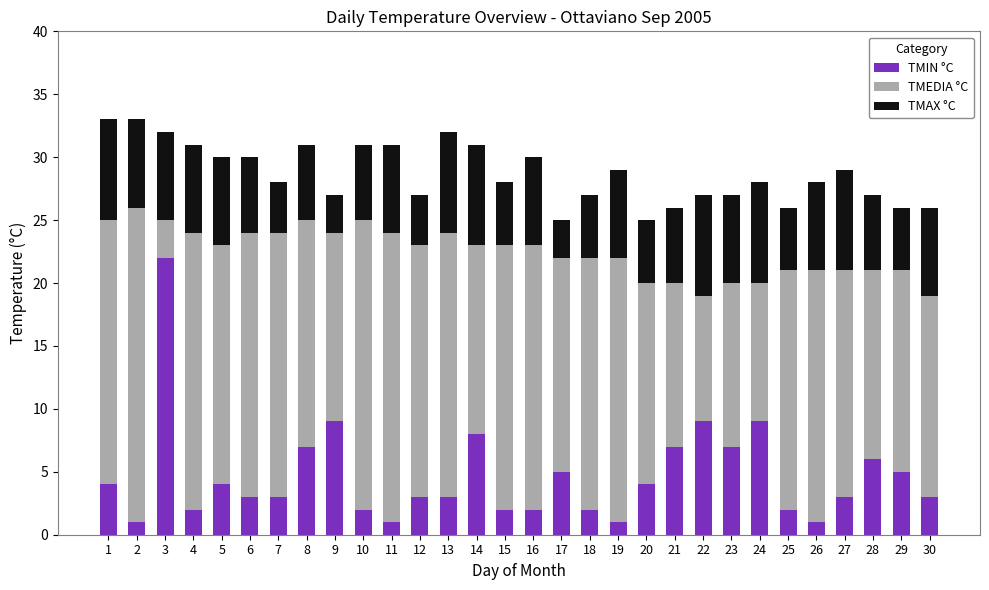

Is it true that TMIN °C equals 3 at 6?

True